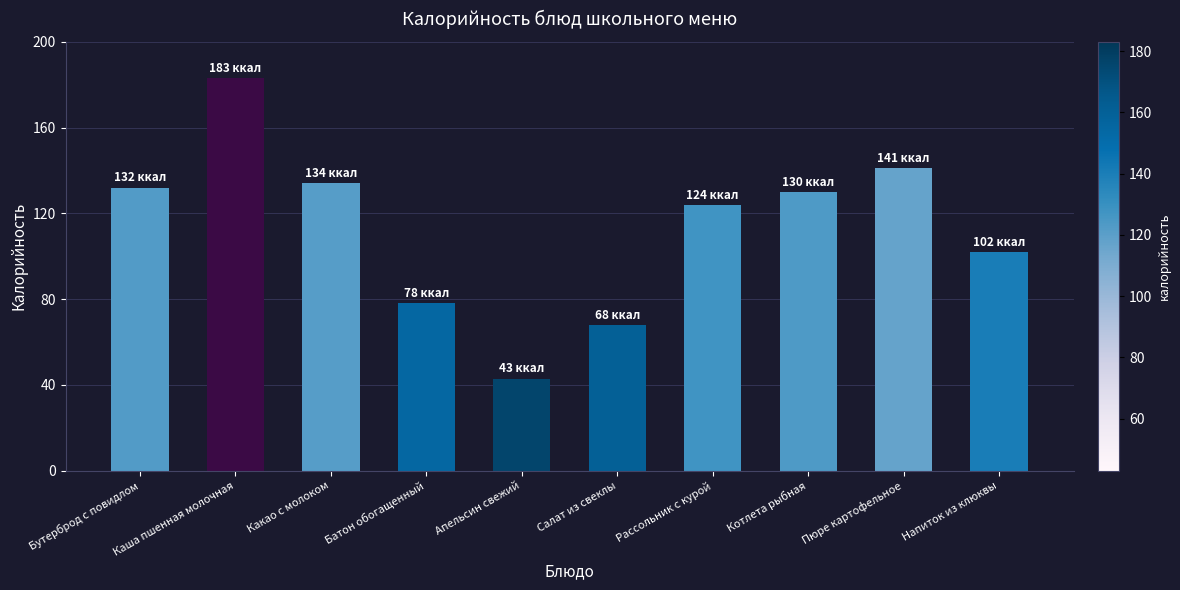

What is the label of the 4th bar from the left?

Батон обогащенный